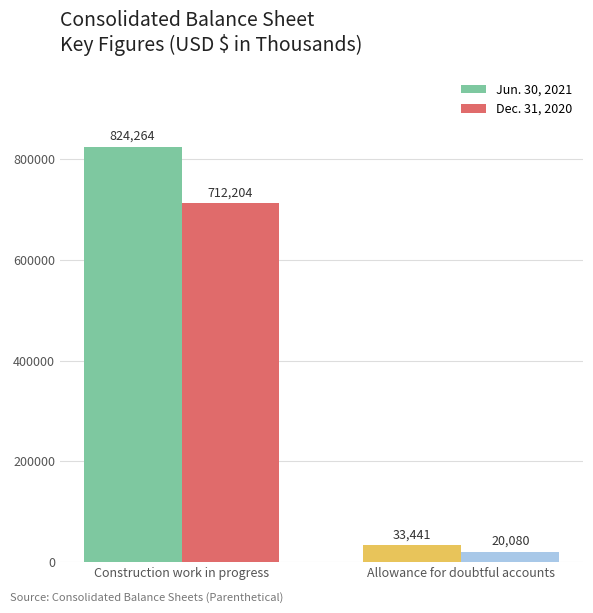

How many values in the Jun. 30, 2021 series are below 824264?

1